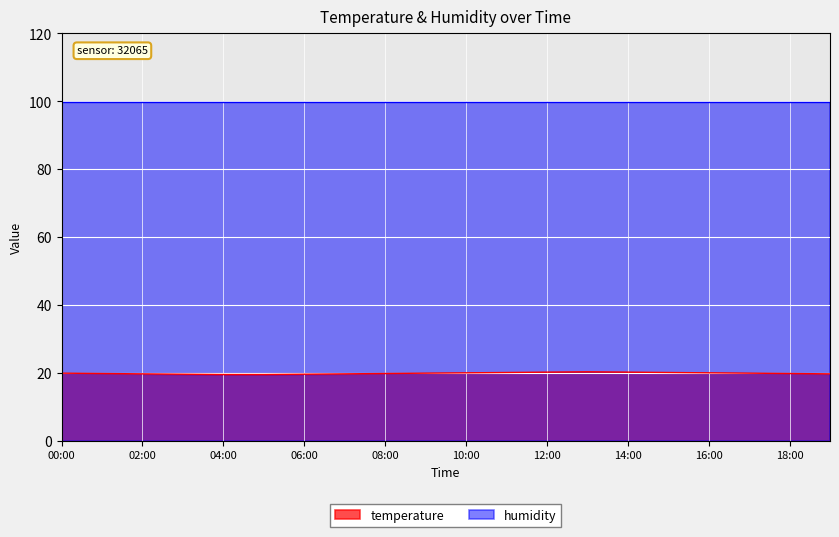

What is the change in value from 01:00 to 11:00?

+0.3